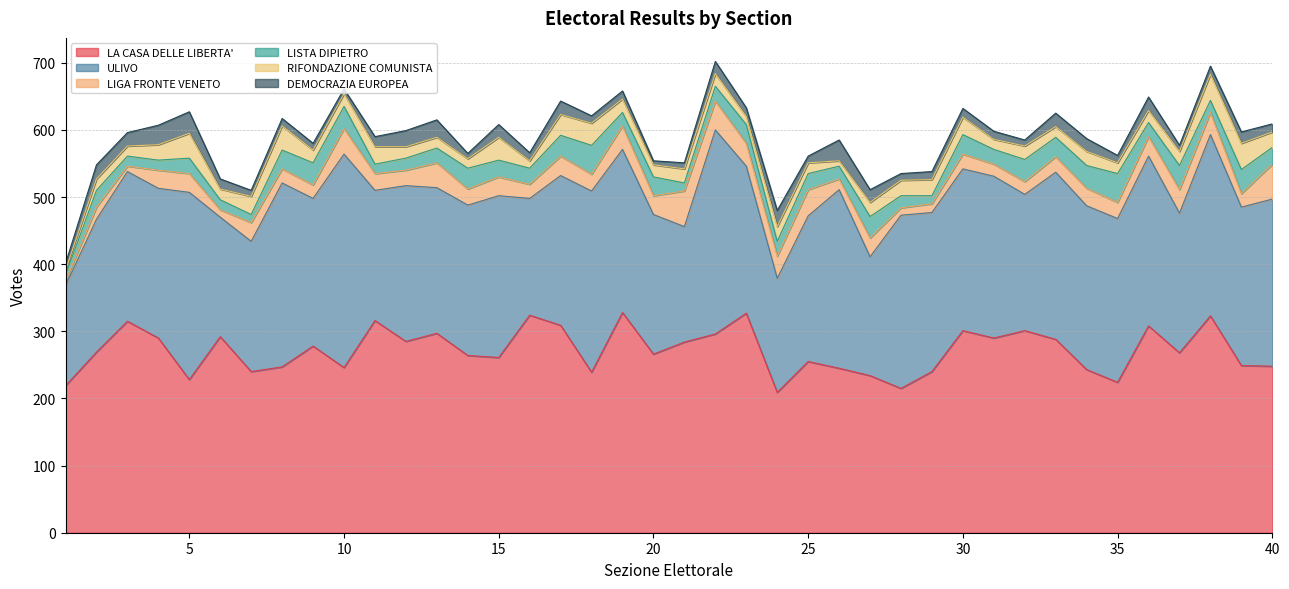

How many interior local valleys does the RIFONDAZIONE COMUNISTA series have?

10